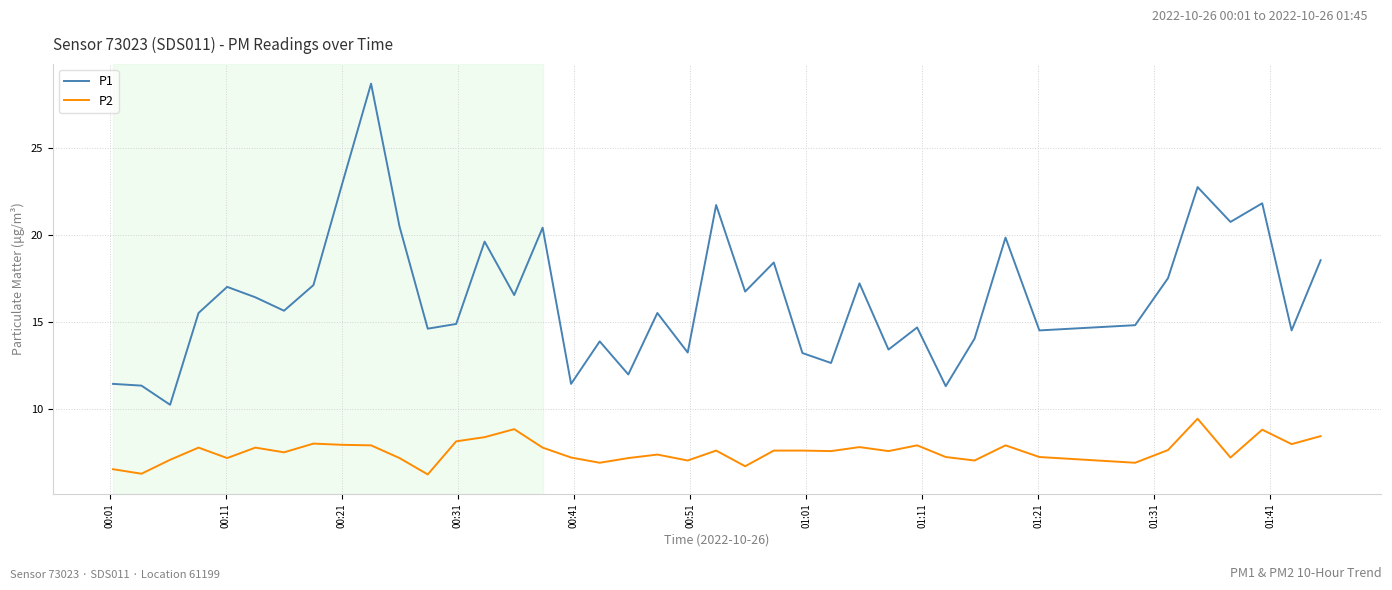

What is the difference between the maximum and minimum values in the P2 series?

3.2